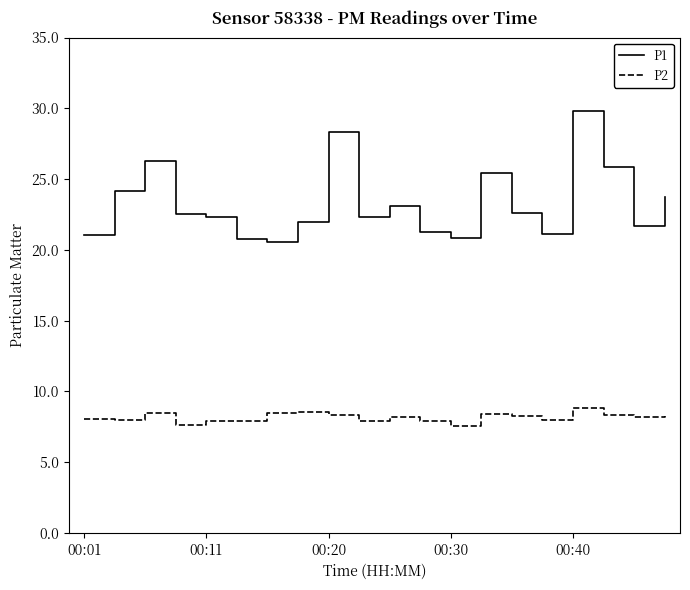

True or false: P2 and P1 cross at least once.

False